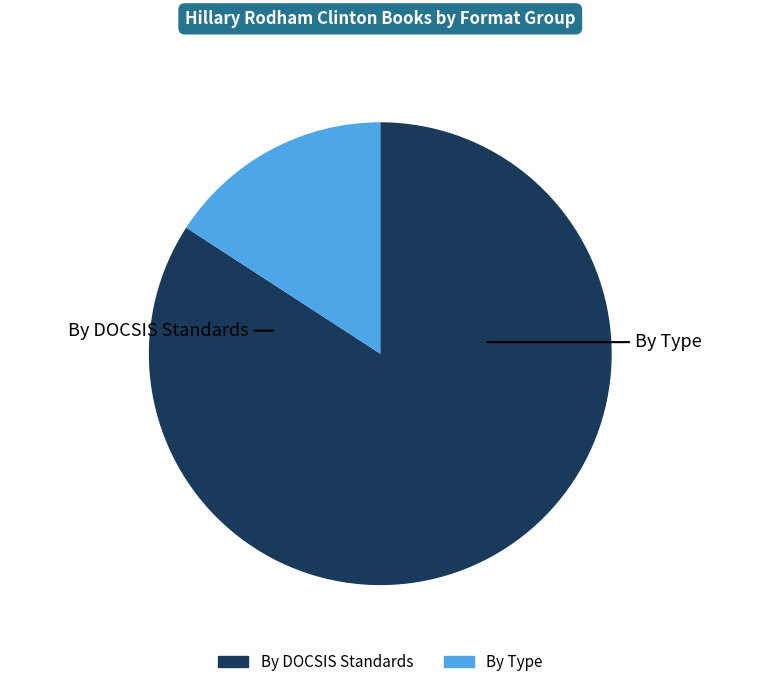

Is there any slice that represents more than half of the pie?

Yes